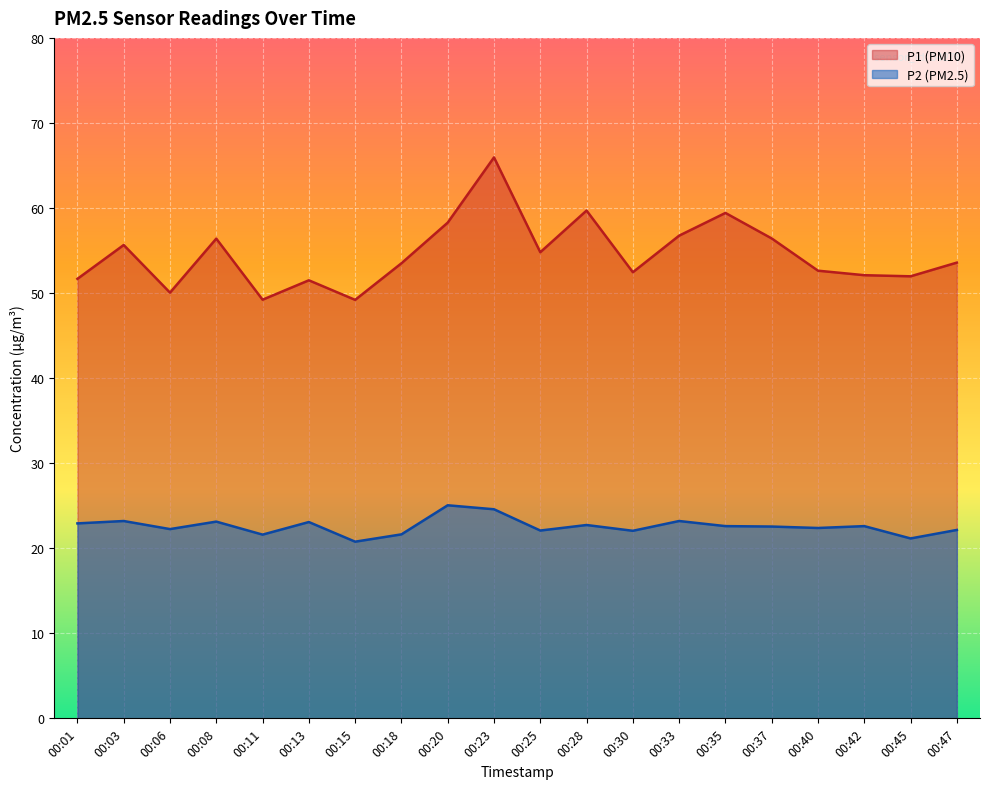

How many categories are shown in the chart?

20